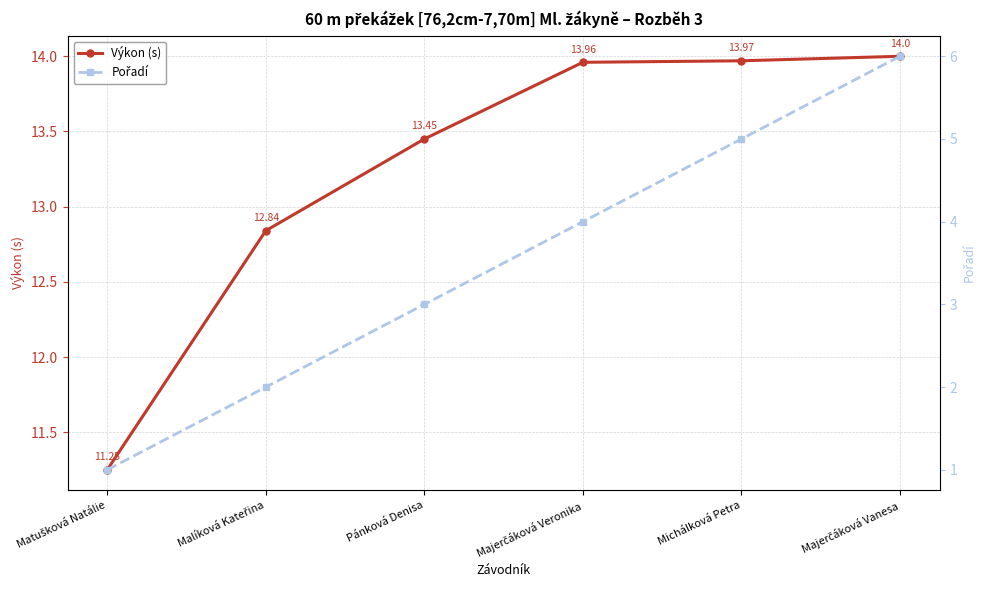

Reading left to right, list all the values displayed in this chart.

Výkon (s): Matušková Natálie=11.2	Malíková Kateřina=12.8	Pánková Denisa=13.4	Majerčáková Veronika=14.0	Michálková Petra=14.0	Majerčáková Vanesa=14.0
Pořadí: Matušková Natálie=1.0	Malíková Kateřina=2.0	Pánková Denisa=3.0	Majerčáková Veronika=4.0	Michálková Petra=5.0	Majerčáková Vanesa=6.0